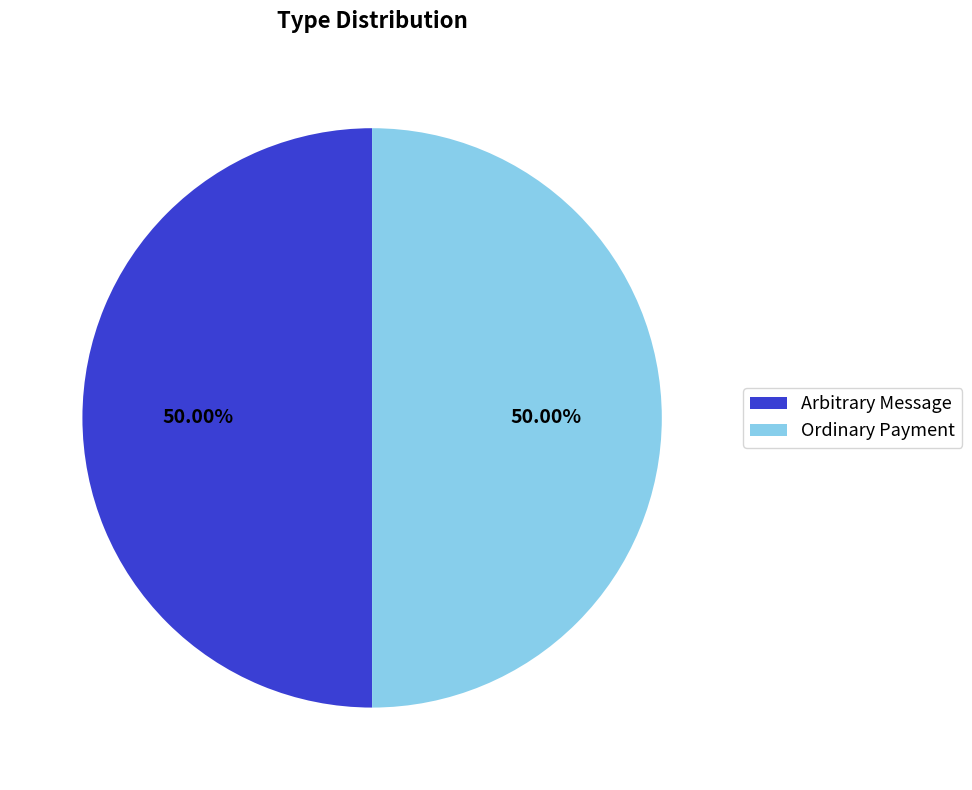

True or false: Ordinary Payment accounts for 62% of the total.

False